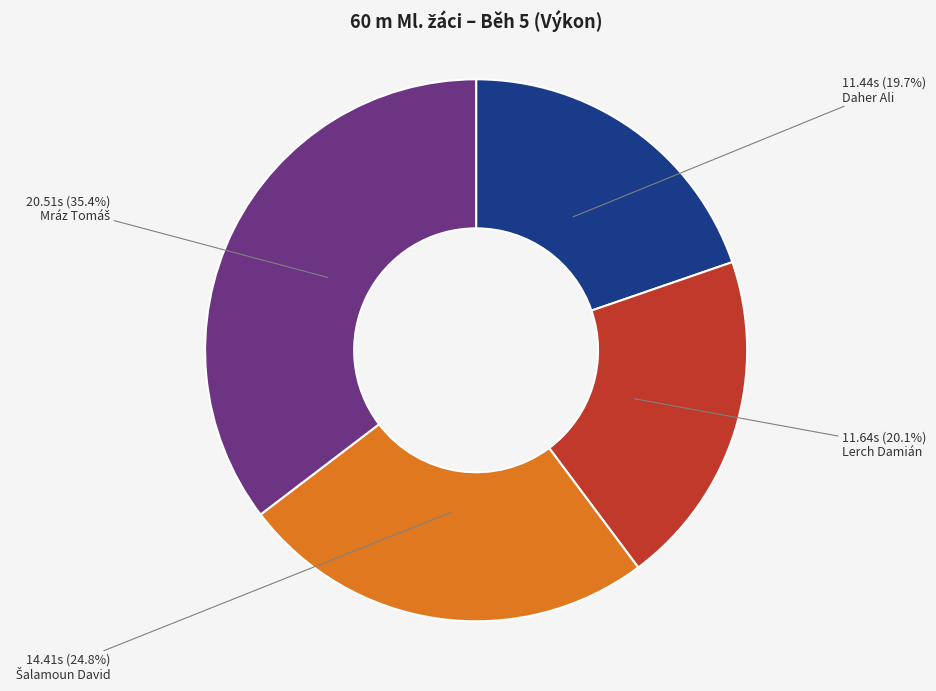

Combined, what portion of the pie is Lerch Damián and Daher Ali?

39.8%